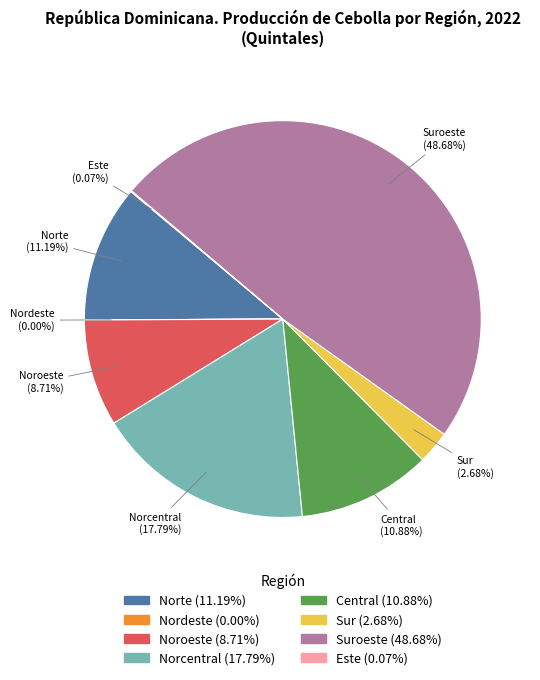

Combined, do Norcentral and Norte account for over 50%?

No